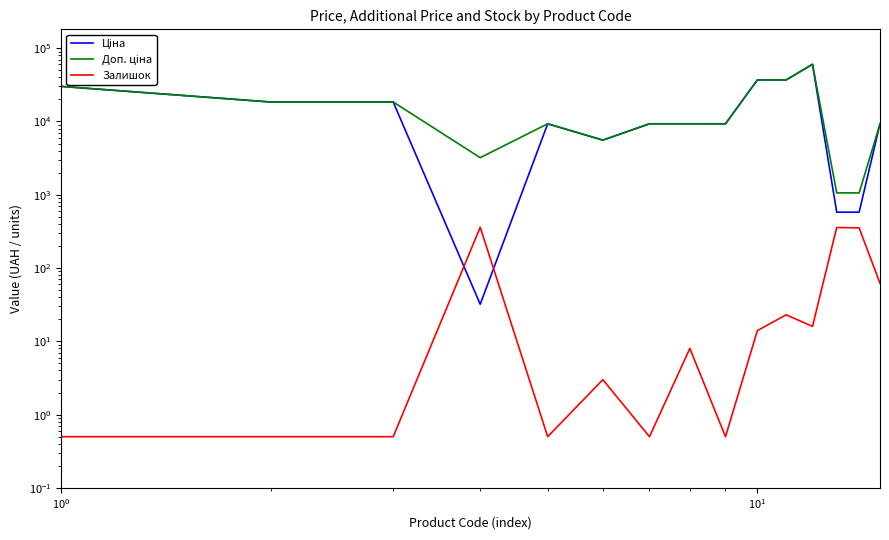

The value of Доп. ціна at $\mathdefault{10^{1}}$ is 30333.0. True or false?

False